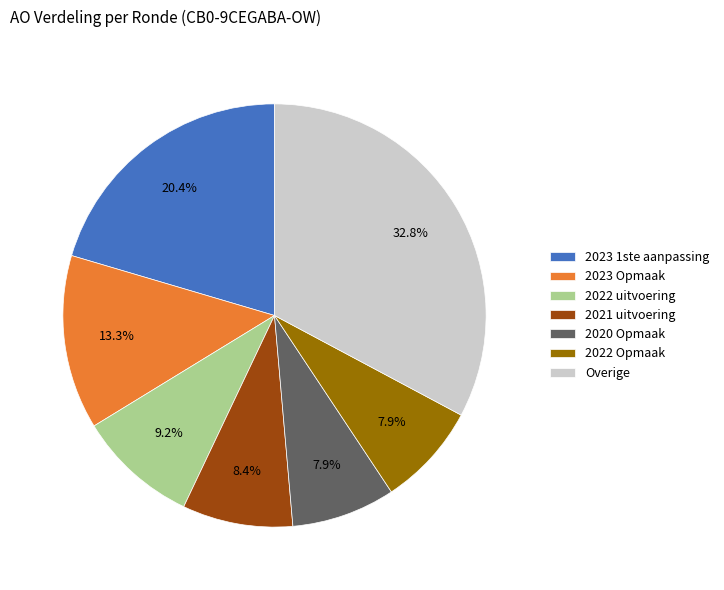

Is the sum of 2021 uitvoering and 2022 Opmaak greater than half?

No